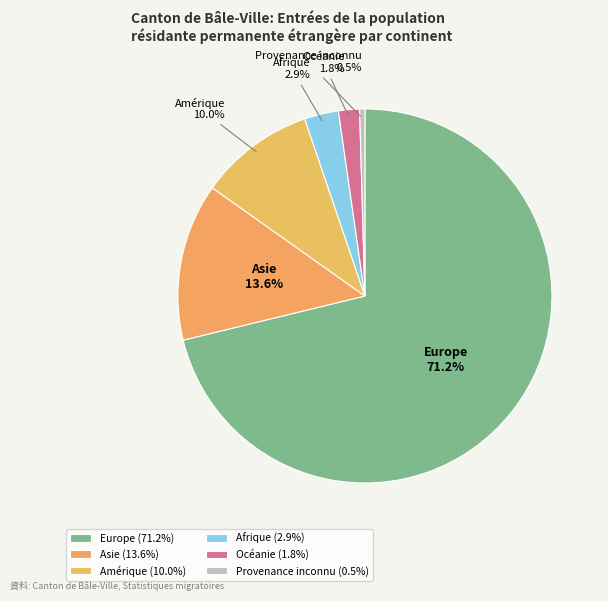

Does Océanie represent more than half of the total?

No